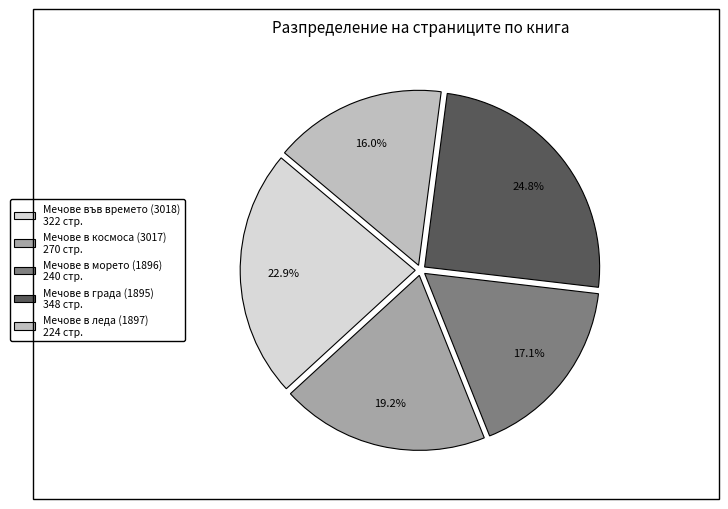

To the nearest percent, what is the difference between the largest and smallest slice percentages?

9%